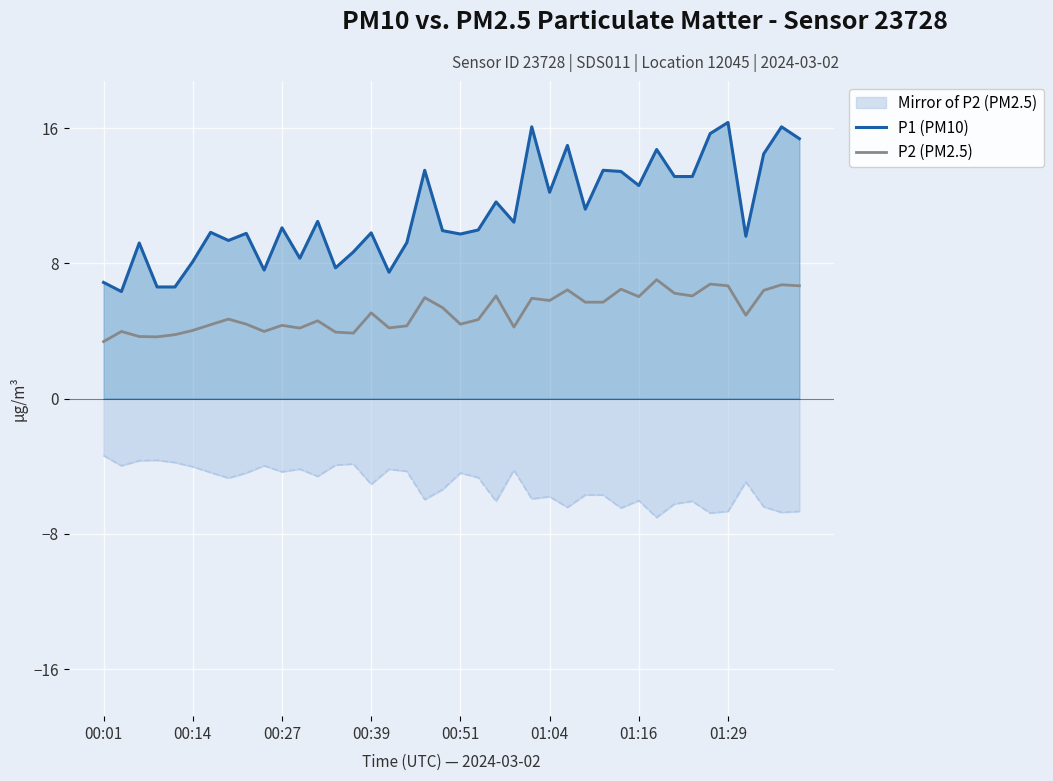

Is it true that P1 (PM10) equals 6.9 at 00:39?

False